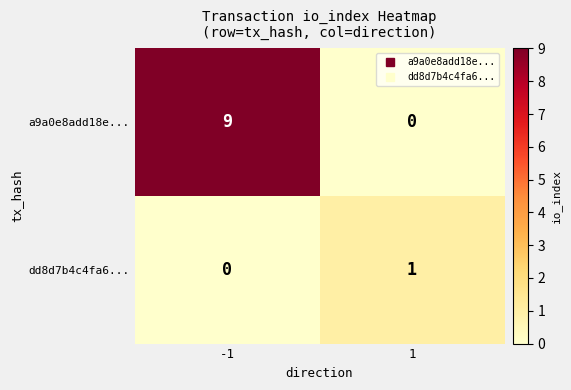

Reading left to right, what are all the values shown in this chart?

a9a0e8add18e...: -1=9	1=0
dd8d7b4c4fa6...: -1=0	1=1